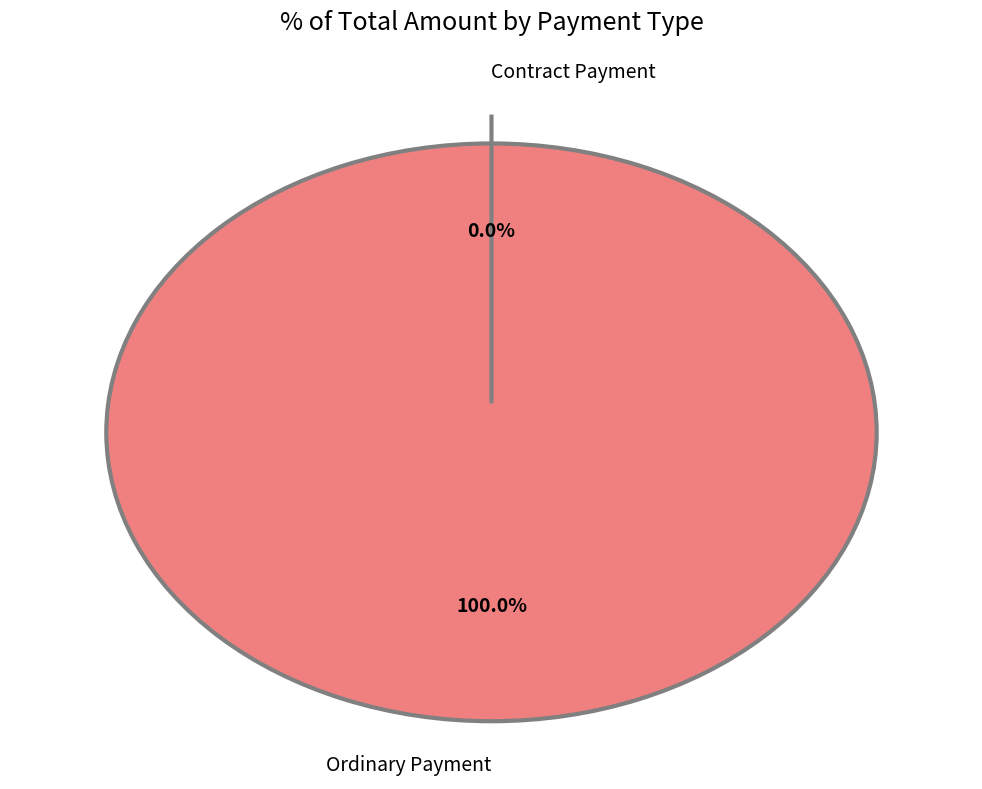

What is the majority slice?

Ordinary Payment